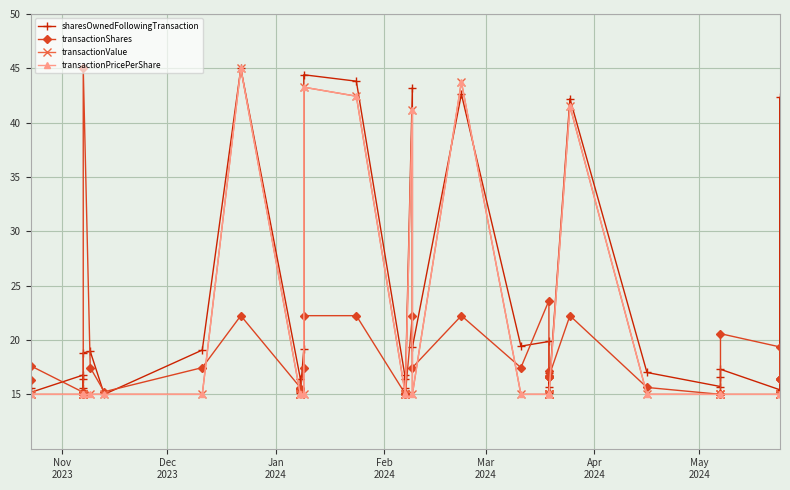

What is the lowest value of the transactionShares series?

15.0